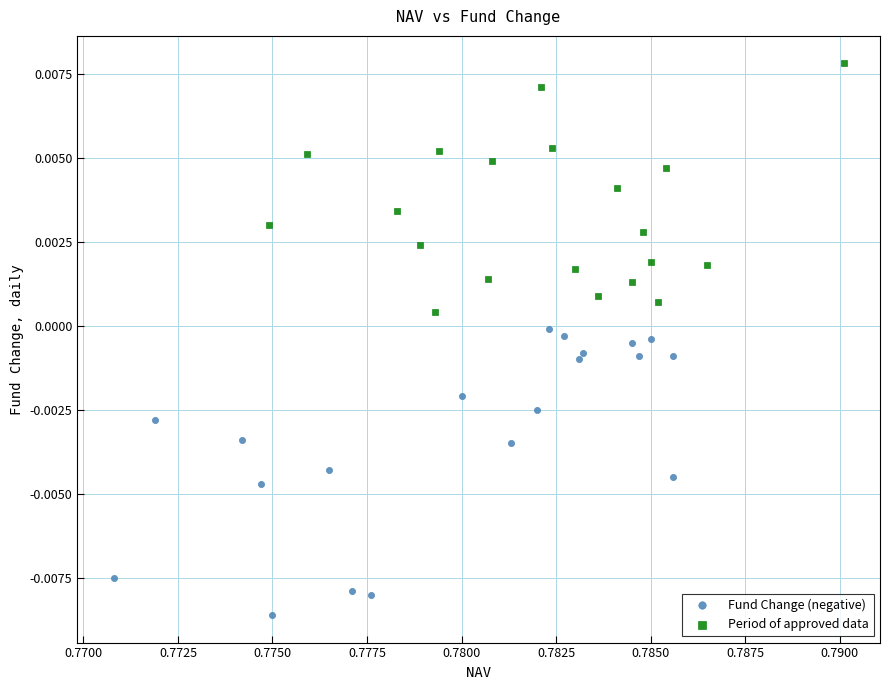

Which series has the largest Y range (max minus min)?

Fund Change (negative)